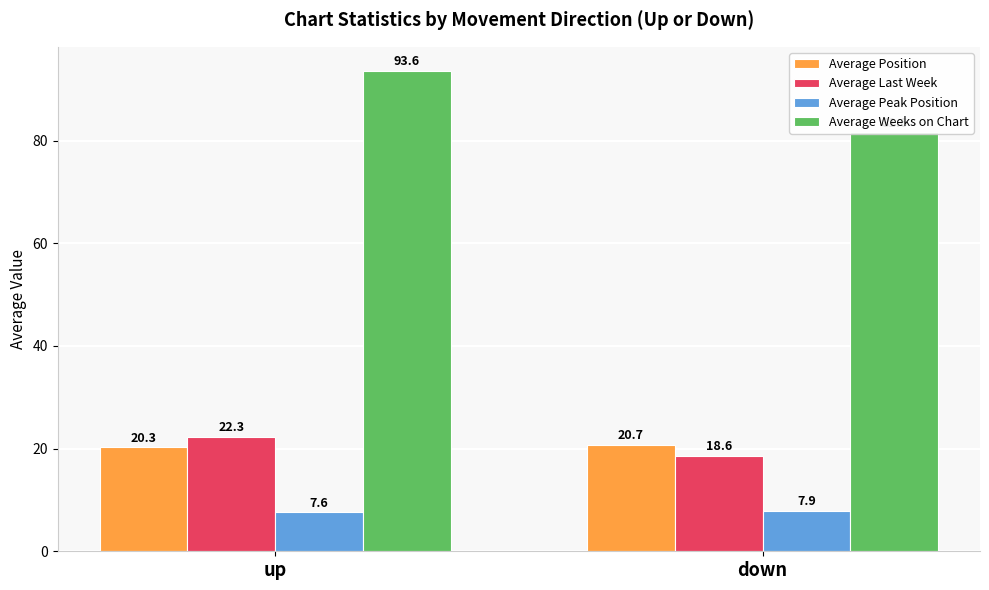

Which series has the largest range (max minus min)?

Average Weeks on Chart